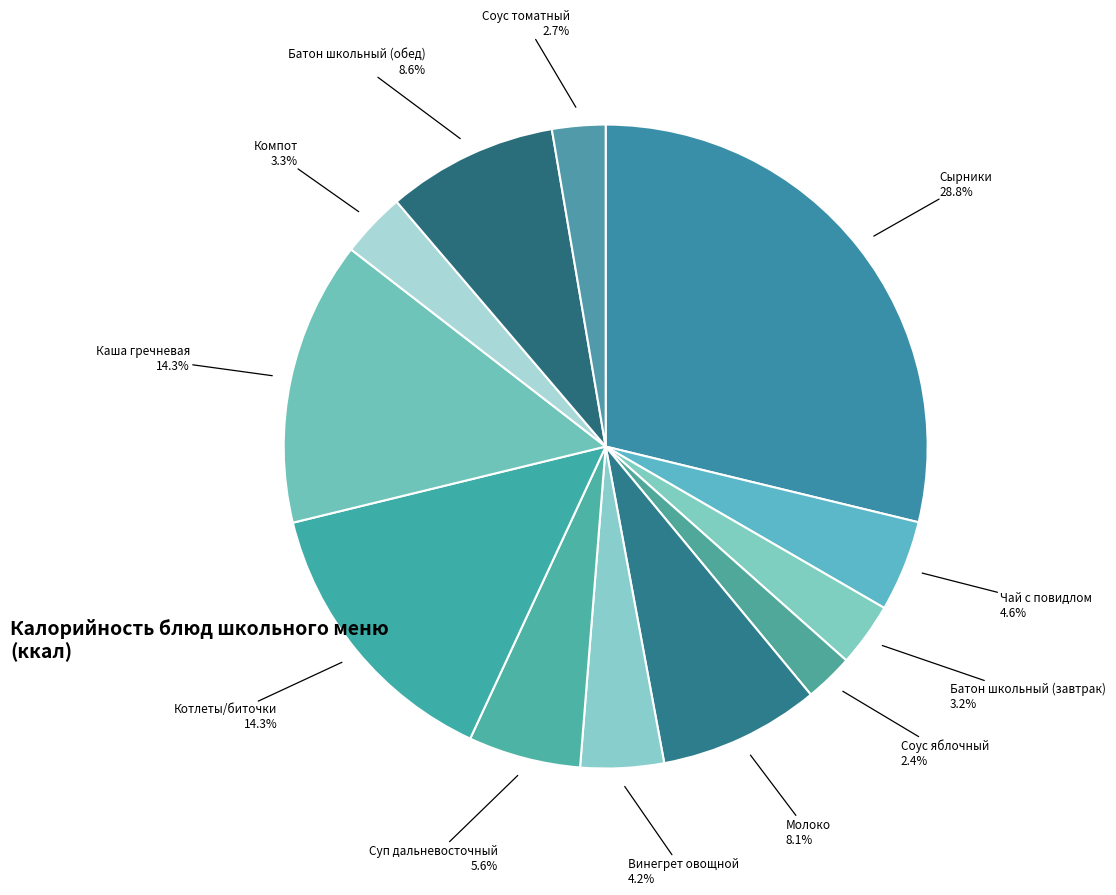

Count the number of slices in the pie.

12